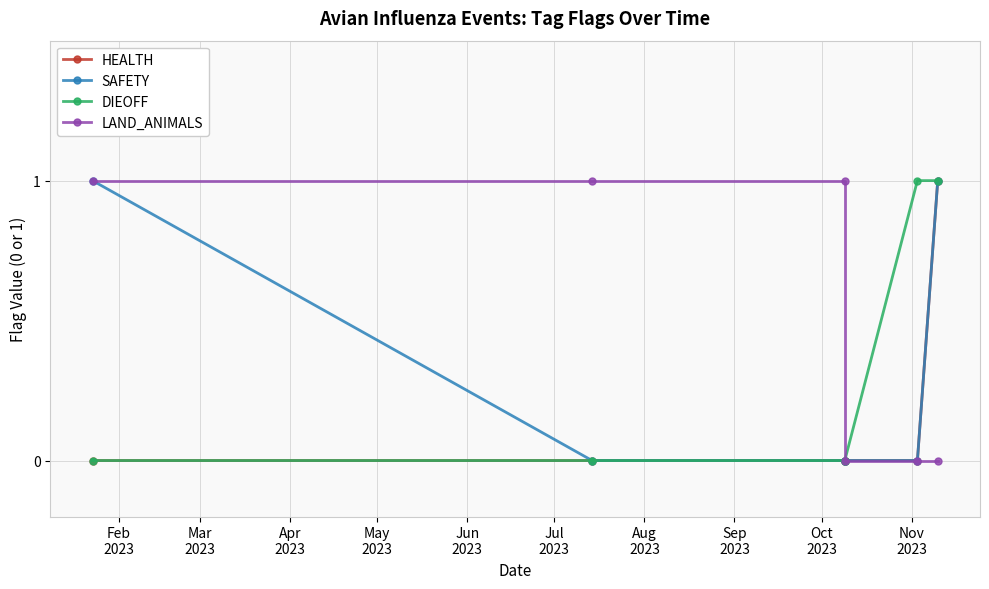

What is the spread (max minus min) of values at Mar
2023?

1